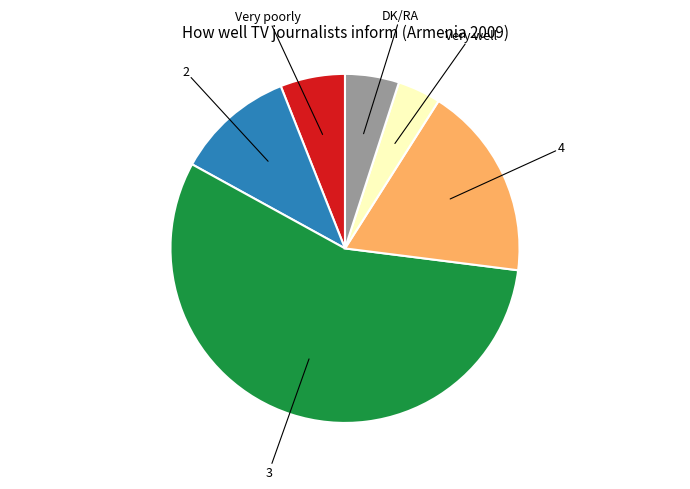

Does any single category account for the majority?

Yes